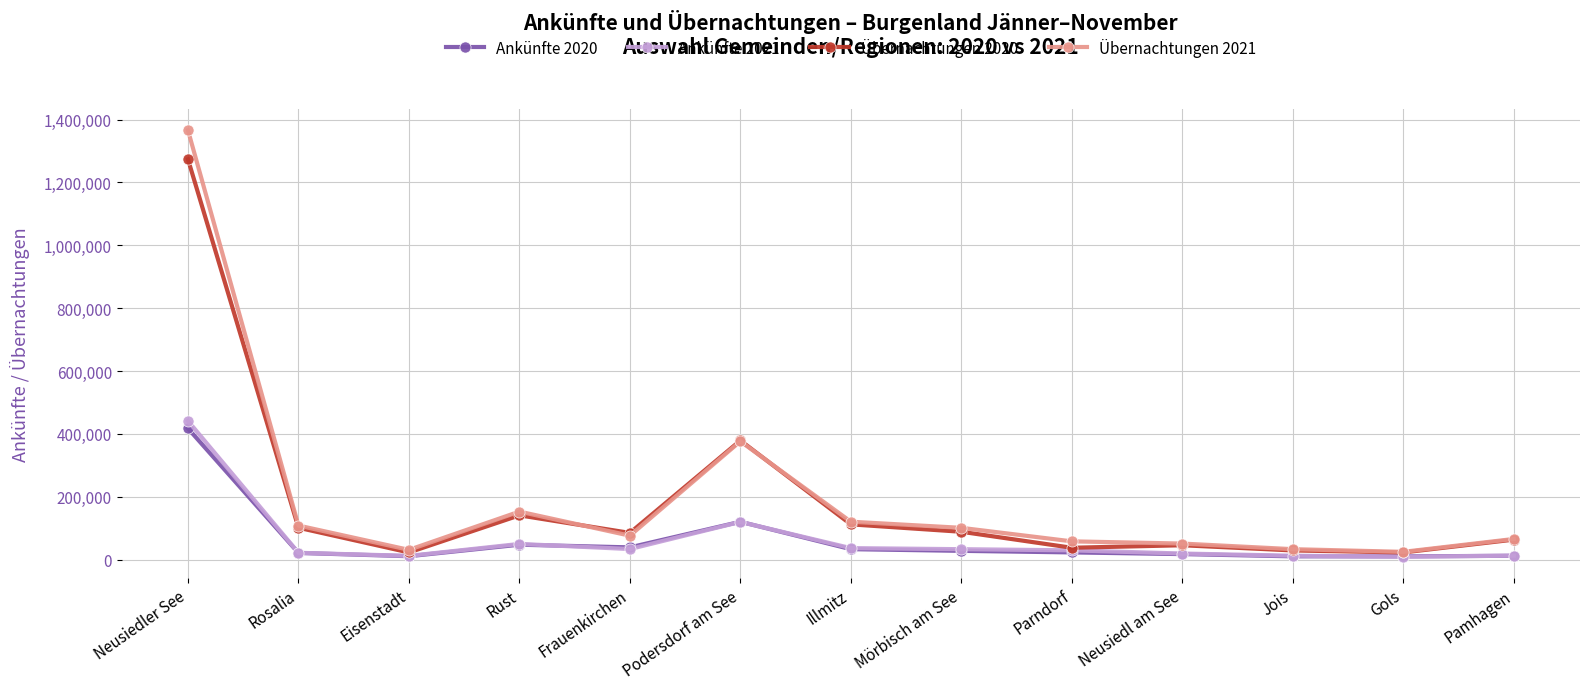

Which series has the largest range (max minus min)?

Übernachtungen 2021